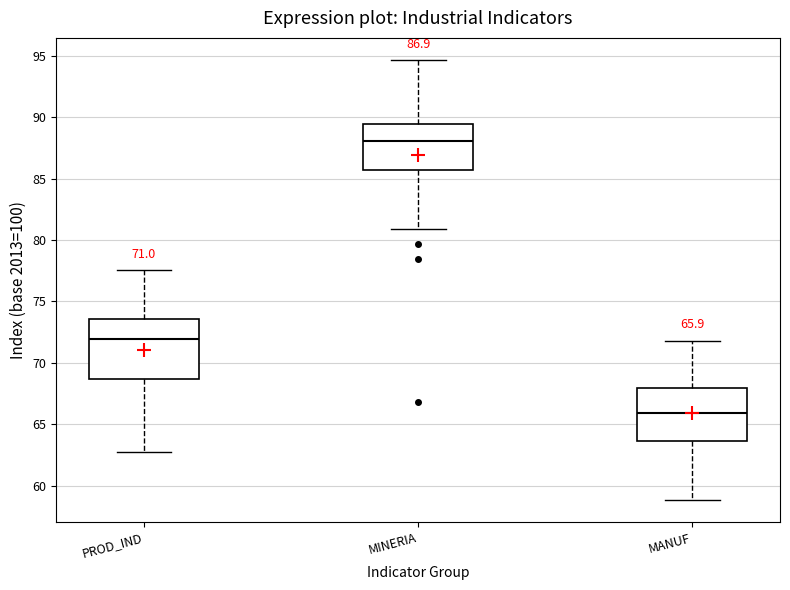

Which box has the lowest median line?

MANUF